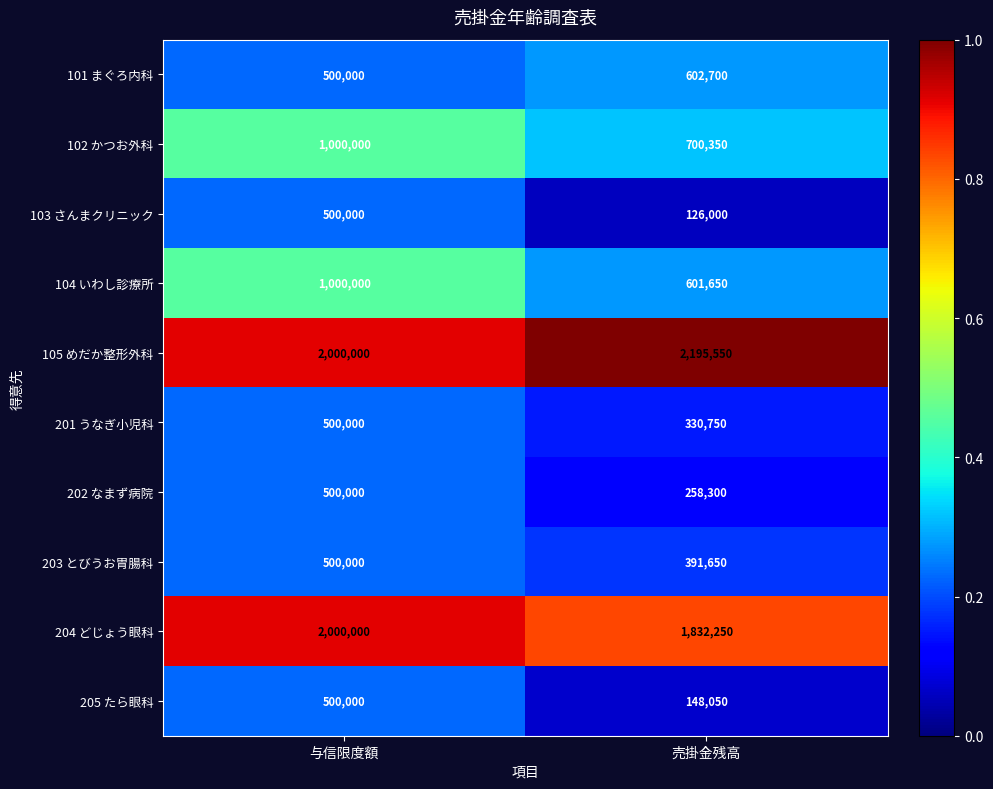

List the labels in order of 201 うなぎ小児科 value, largest first.

与信限度額, 売掛金残高